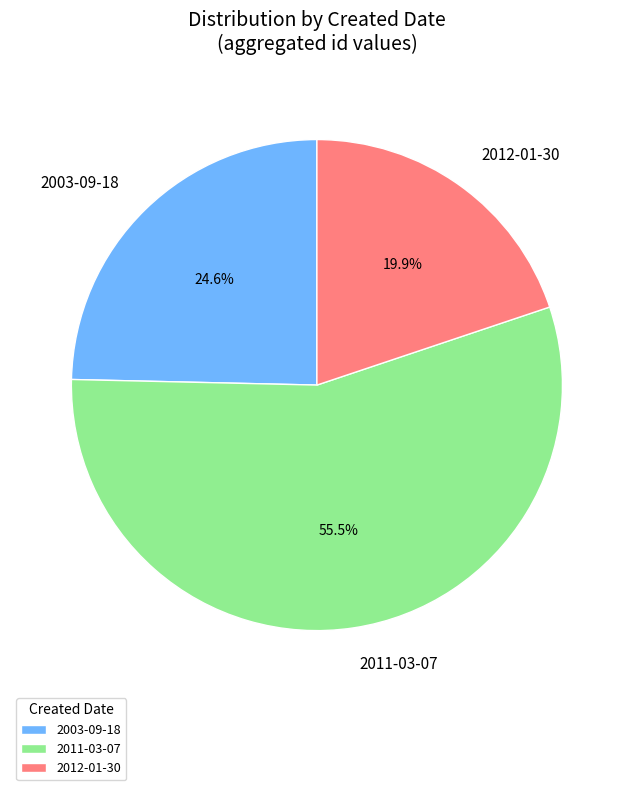

Which category has the biggest portion of the pie?

2011-03-07